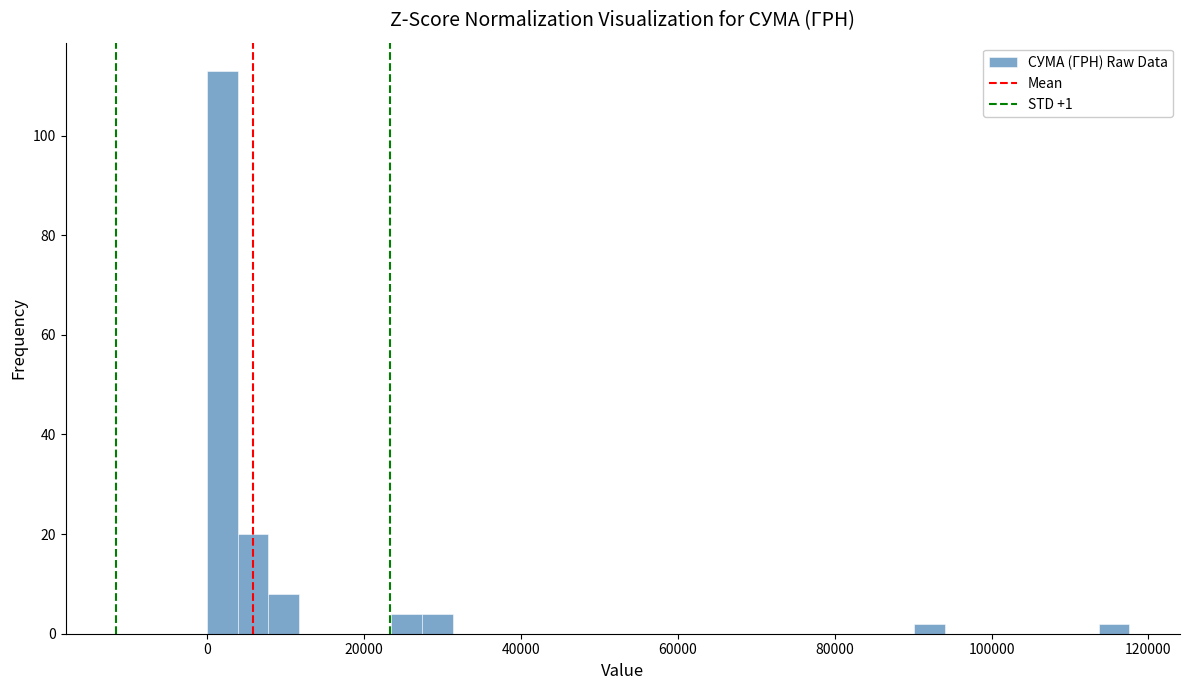

Read against the x-axis, roughly where is the centre of the tallest bar?

2000